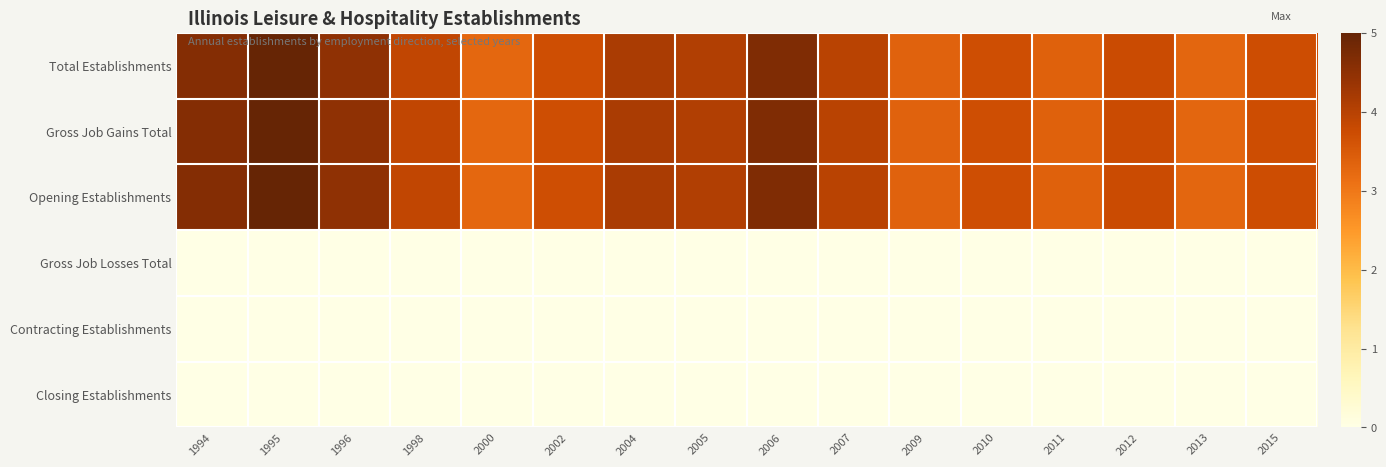

Reading left to right, extract all data points from this chart.

Total Establishments: 1994=4.6	1995=5.0	1996=4.5	1998=3.9	2000=3.3	2002=3.7	2004=4.2	2005=4.1	2006=4.7	2007=4.0	2009=3.4	2010=3.7	2011=3.4	2012=3.8	2013=3.3	2015=3.7
Gross Job Gains Total: 1994=4.6	1995=5.0	1996=4.5	1998=3.9	2000=3.3	2002=3.7	2004=4.2	2005=4.1	2006=4.7	2007=4.0	2009=3.4	2010=3.7	2011=3.4	2012=3.8	2013=3.3	2015=3.7
Opening Establishments: 1994=4.6	1995=5.0	1996=4.5	1998=3.9	2000=3.3	2002=3.7	2004=4.2	2005=4.1	2006=4.7	2007=4.0	2009=3.4	2010=3.7	2011=3.4	2012=3.8	2013=3.3	2015=3.7
Gross Job Losses Total: 1994=0.0	1995=0.0	1996=0.0	1998=0.0	2000=0.0	2002=0.0	2004=0.0	2005=0.0	2006=0.0	2007=0.0	2009=0.0	2010=0.0	2011=0.0	2012=0.0	2013=0.0	2015=0.0
Contracting Establishments: 1994=0.0	1995=0.0	1996=0.0	1998=0.0	2000=0.0	2002=0.0	2004=0.0	2005=0.0	2006=0.0	2007=0.0	2009=0.0	2010=0.0	2011=0.0	2012=0.0	2013=0.0	2015=0.0
Closing Establishments: 1994=0.0	1995=0.0	1996=0.0	1998=0.0	2000=0.0	2002=0.0	2004=0.0	2005=0.0	2006=0.0	2007=0.0	2009=0.0	2010=0.0	2011=0.0	2012=0.0	2013=0.0	2015=0.0